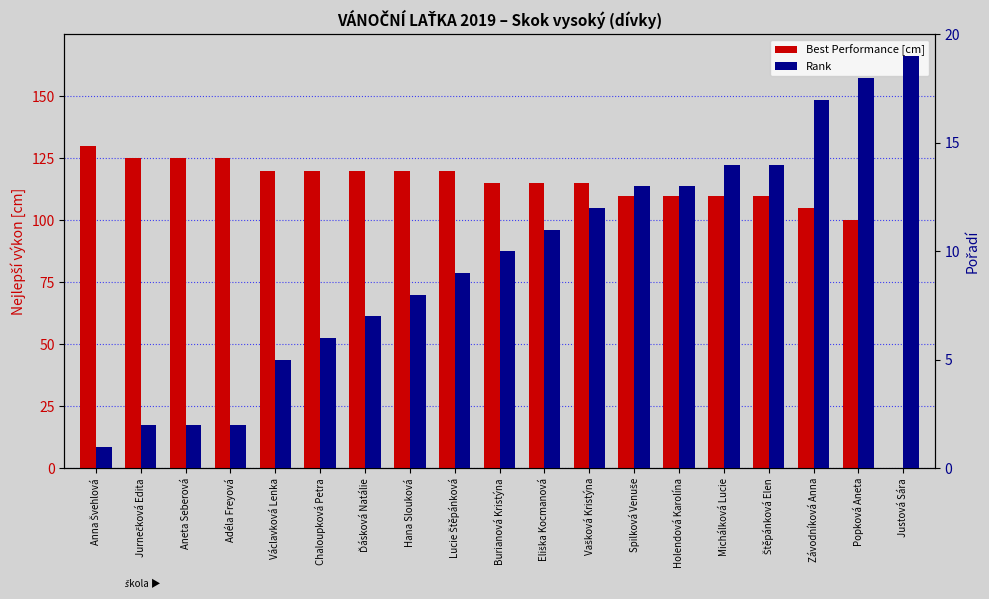

How many values in the Best Performance [cm] series exceed 115?

9